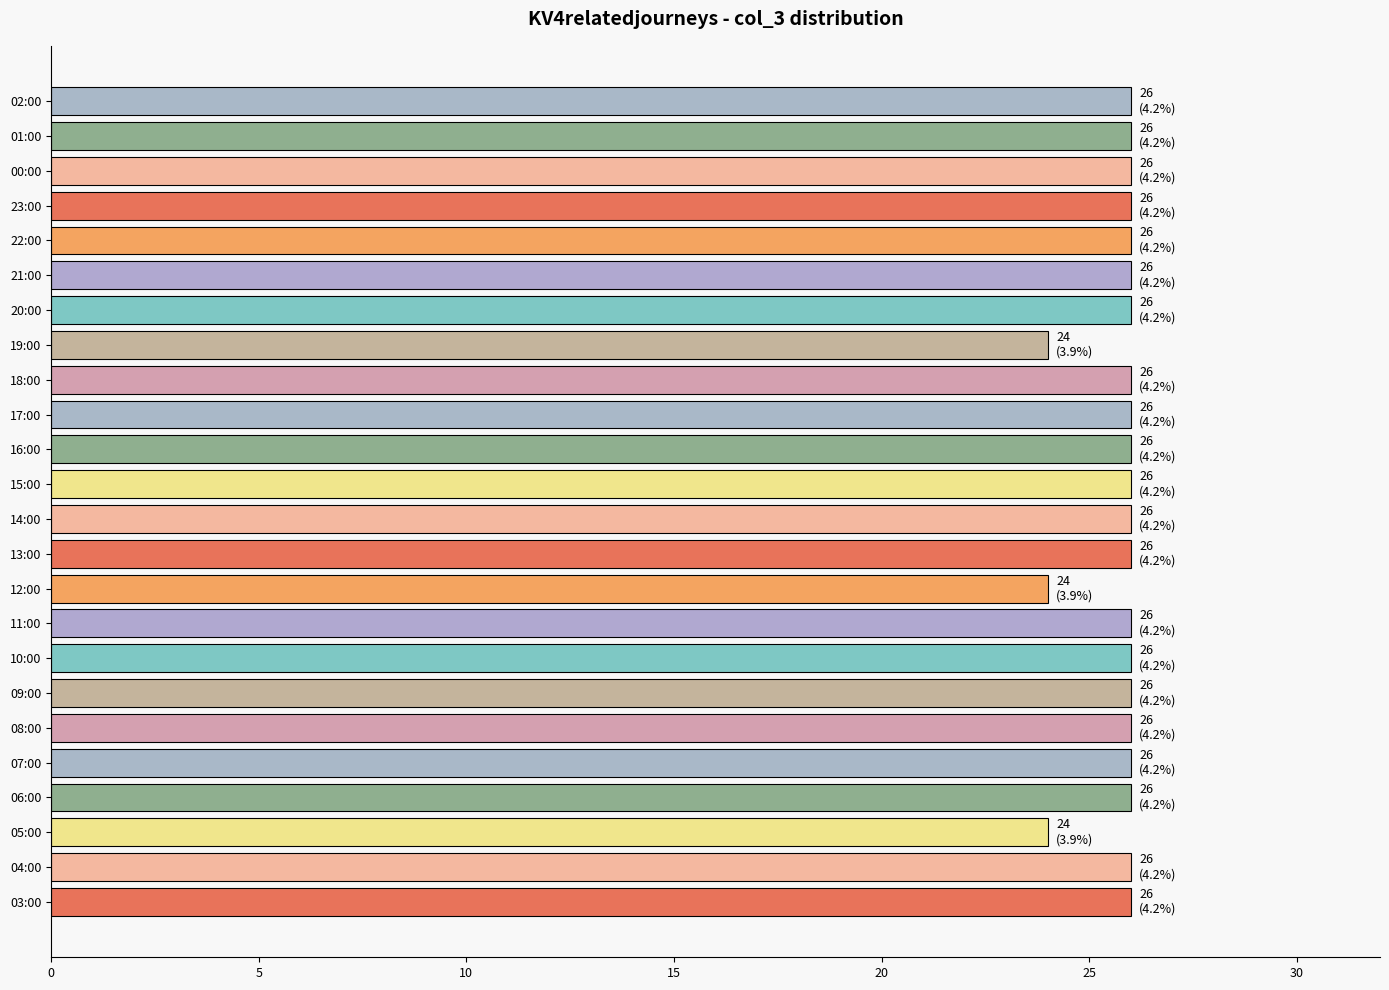

What is the minimum value shown in the chart?

24